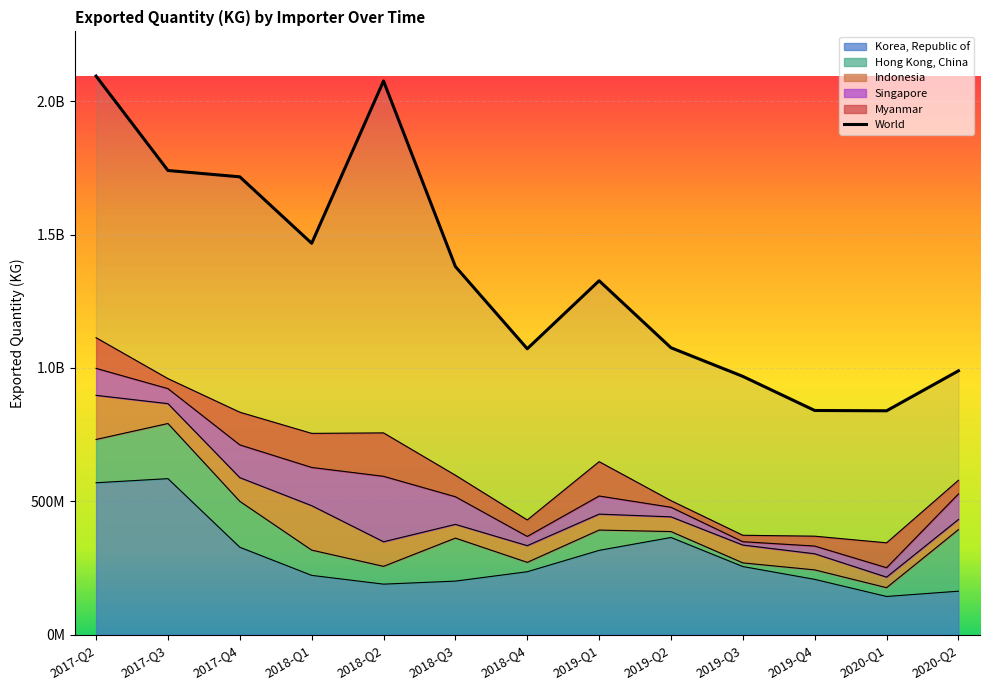

How many interior local valleys (lower than both neighbors) does the data have?

3